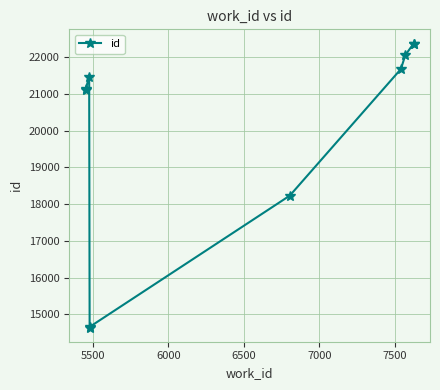

What is the smallest value displayed?

14641